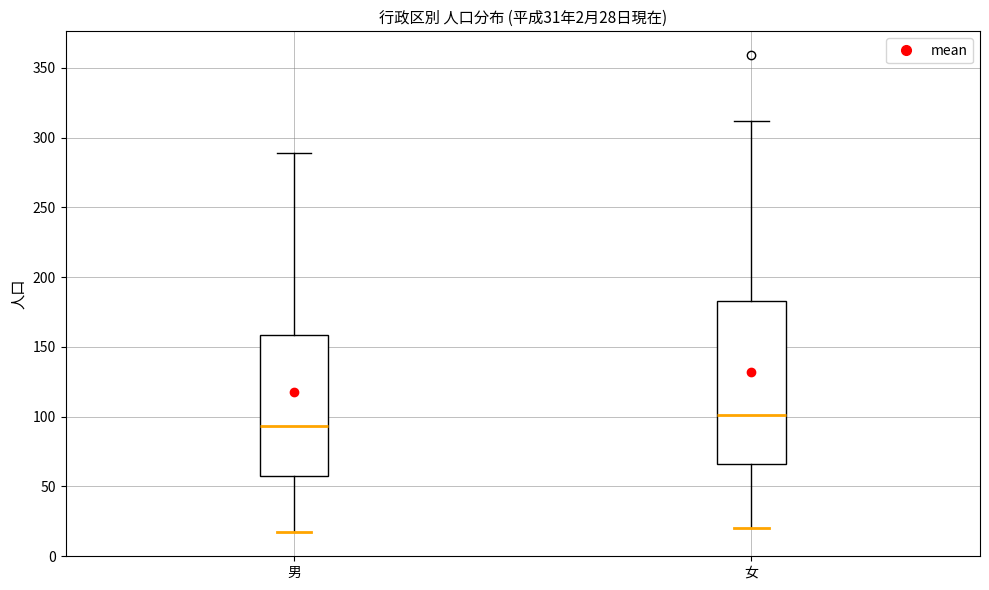

Which box has the highest median line?

女